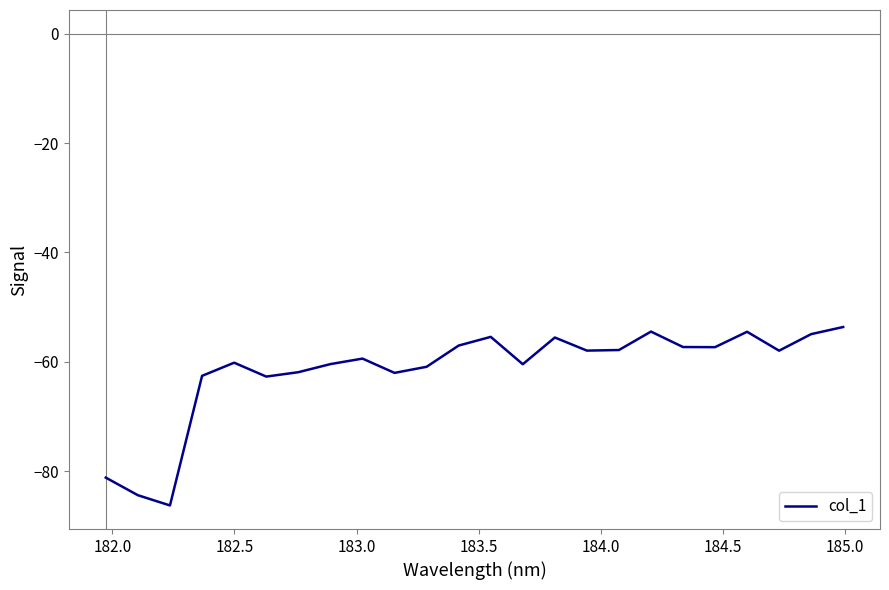

What is the maximum value shown in the chart?

-53.6